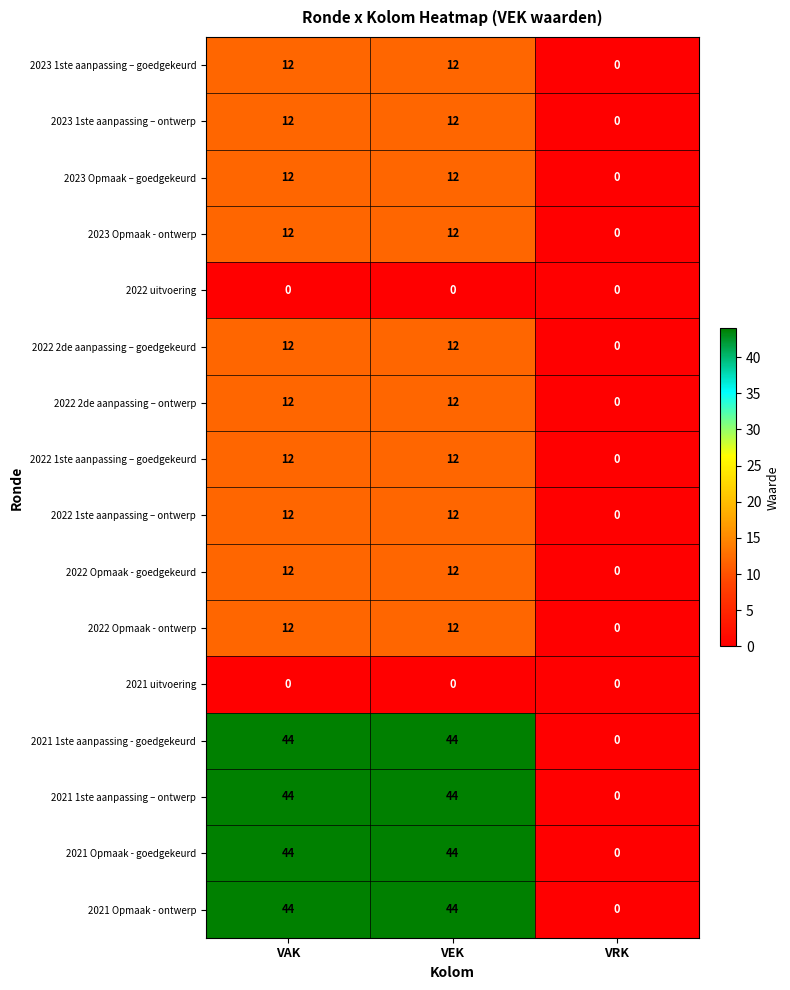

The value of 2023 Opmaak - ontwerp at VEK is 12. True or false?

True